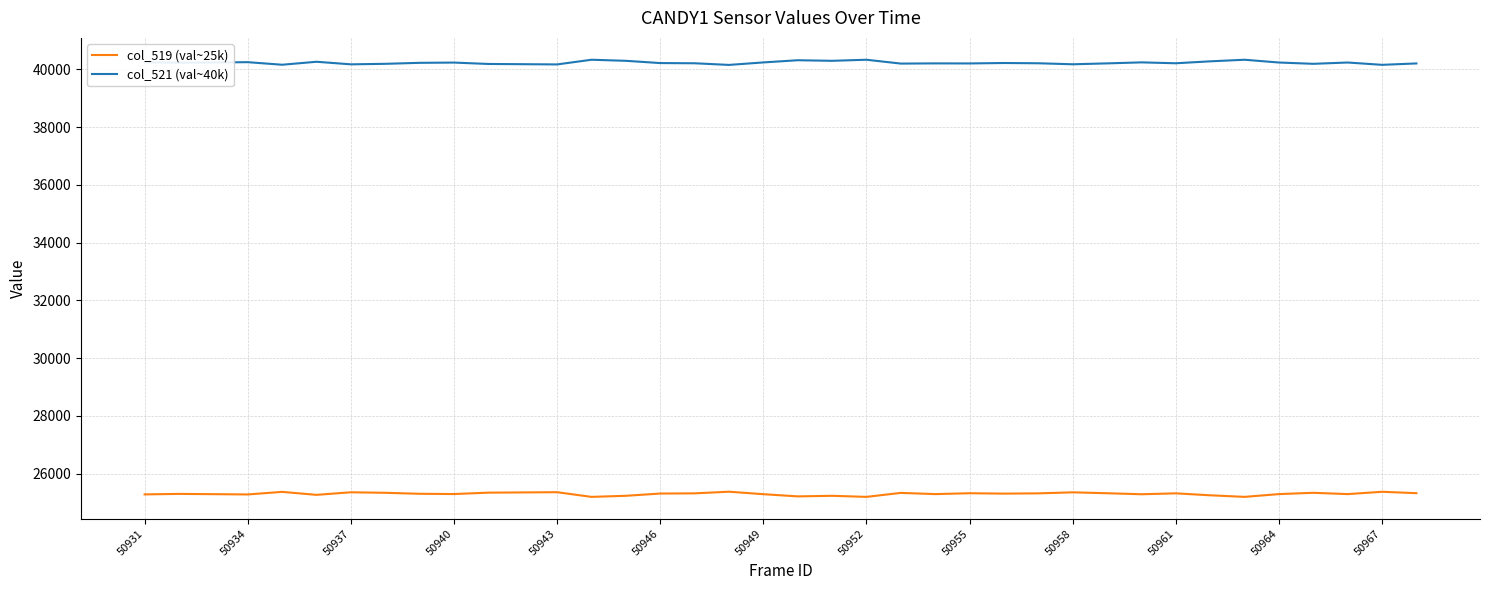

Which series has the largest total across all categories?

col_521 (val~40k)